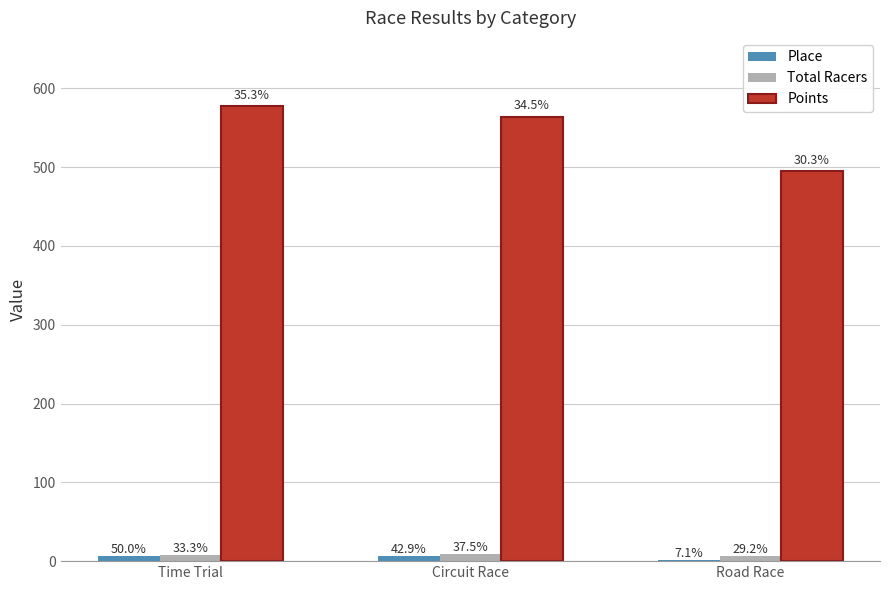

How many groups of bars are there?

3